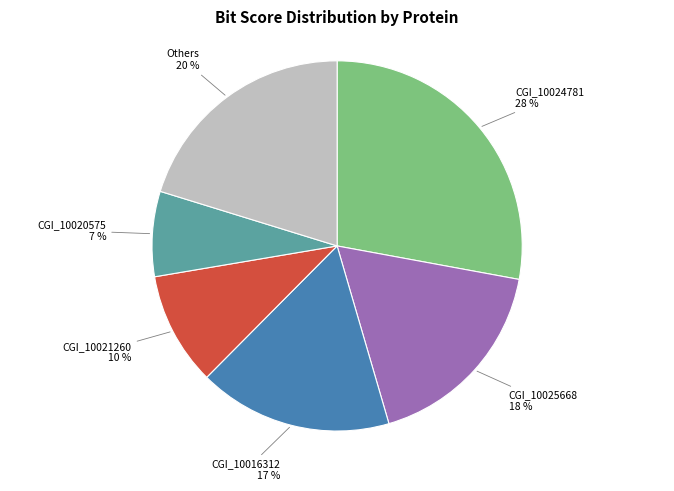

Between CGI_10021260 and CGI_10024781, which is larger?

CGI_10024781